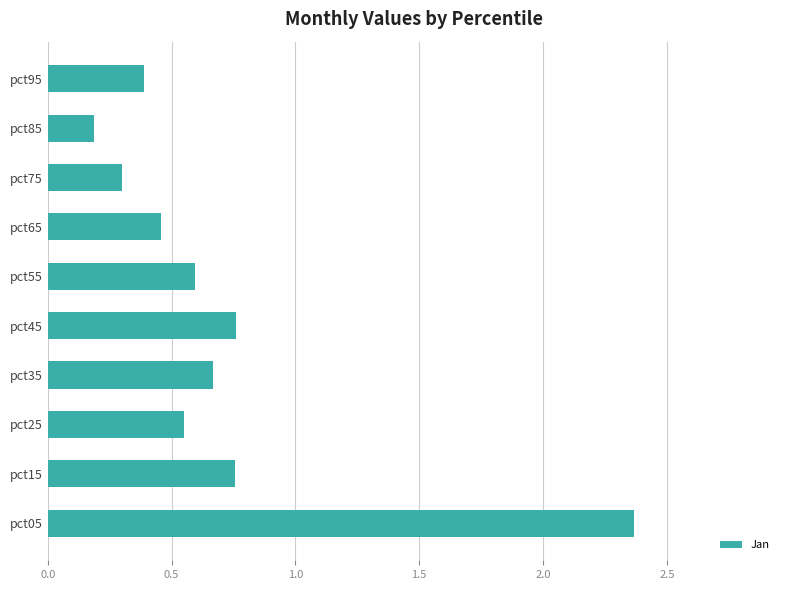

What is the sum of all values?

7.0